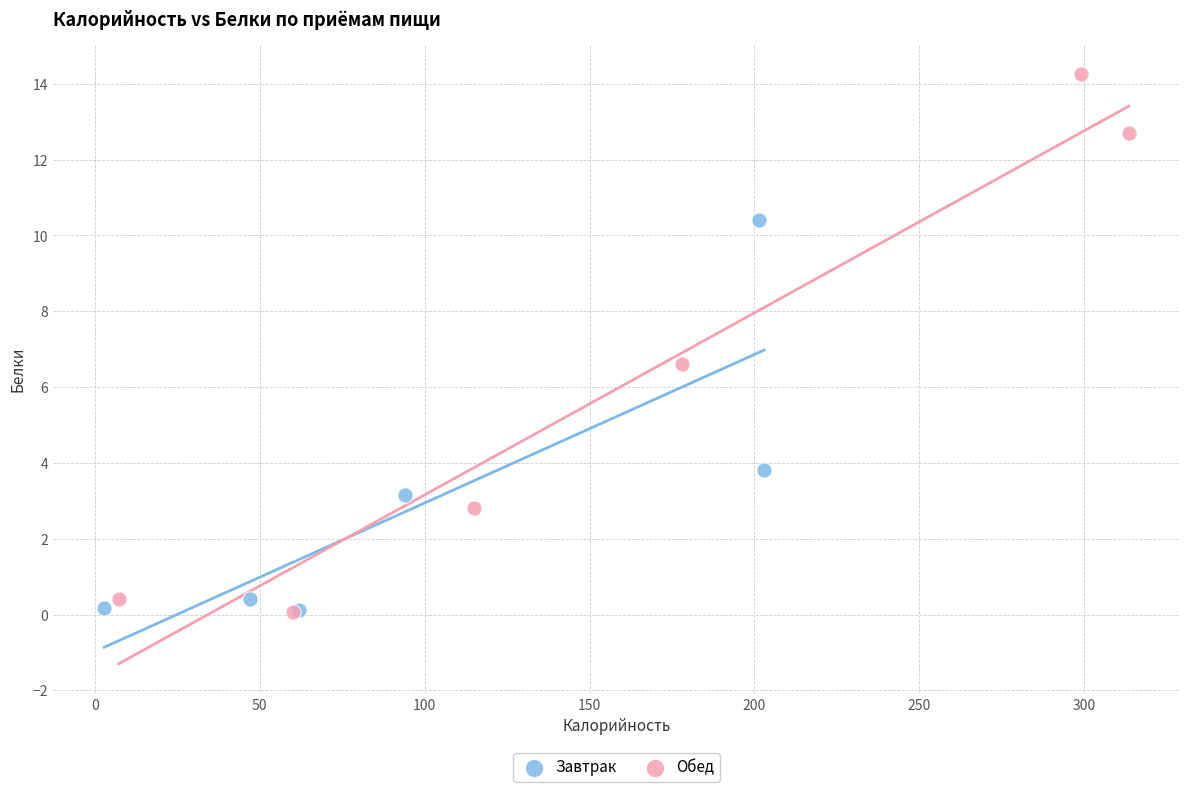

Which series has the largest Y range (max minus min)?

Обед